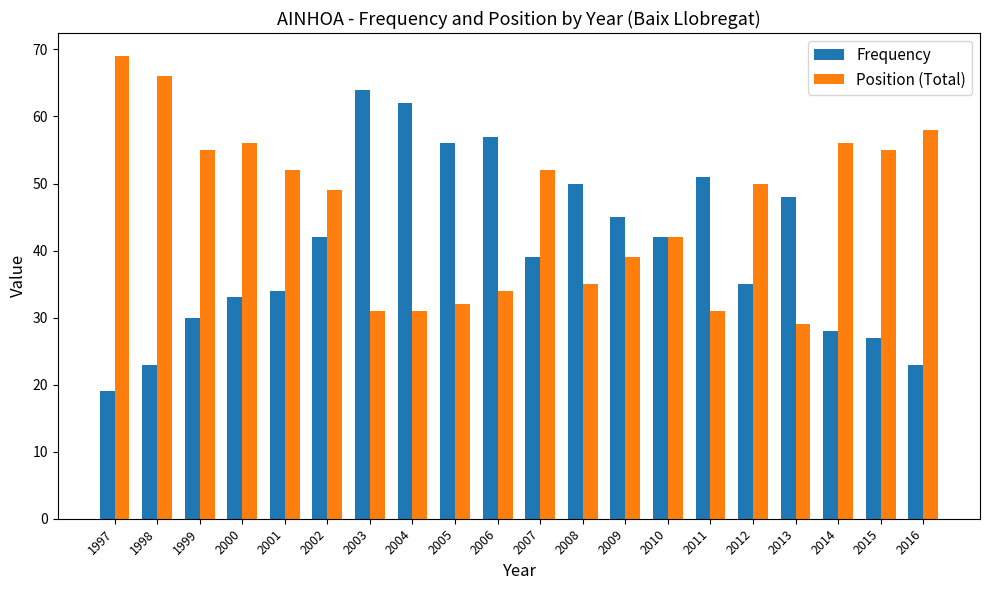

What is the value of the Position (Total) bar at the 18th from the left?

56